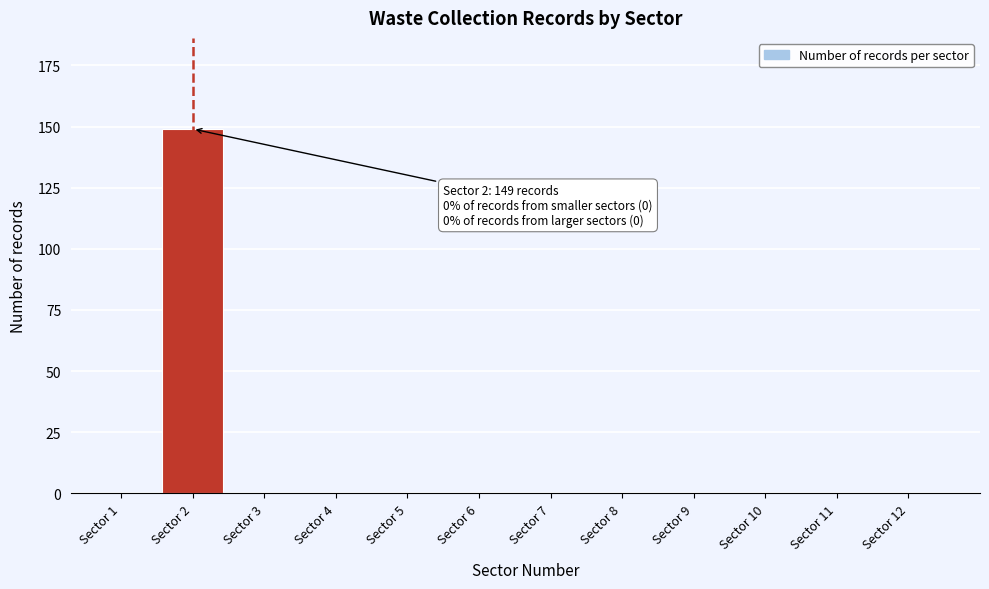

Reading left to right, list all the values displayed in this chart.

Sector 1=0	Sector 2=149	Sector 3=0	Sector 4=0	Sector 5=0	Sector 6=0	Sector 7=0	Sector 8=0	Sector 9=0	Sector 10=0	Sector 11=0	Sector 12=0